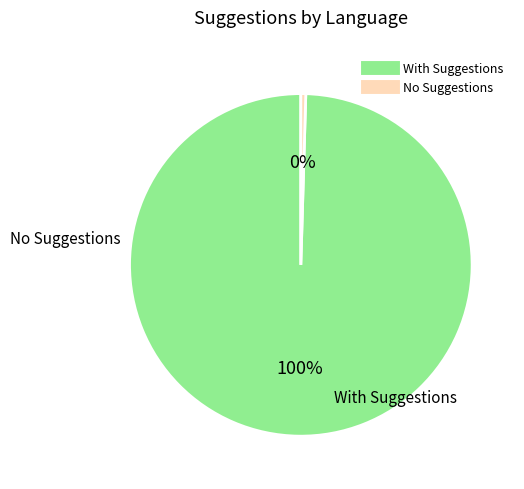

Does any single category account for the majority?

Yes